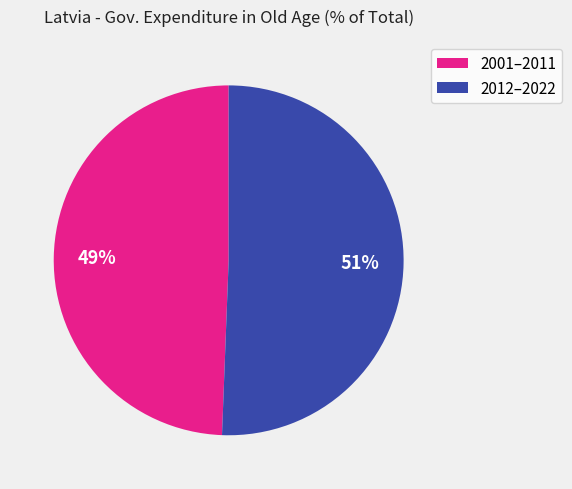

Count the number of slices in the pie.

2